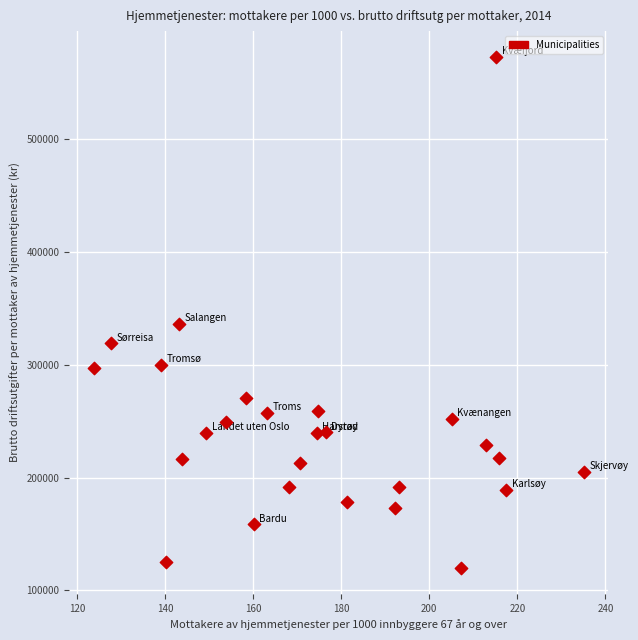

What Y value in the scatter plot is closest to 346479?

336343